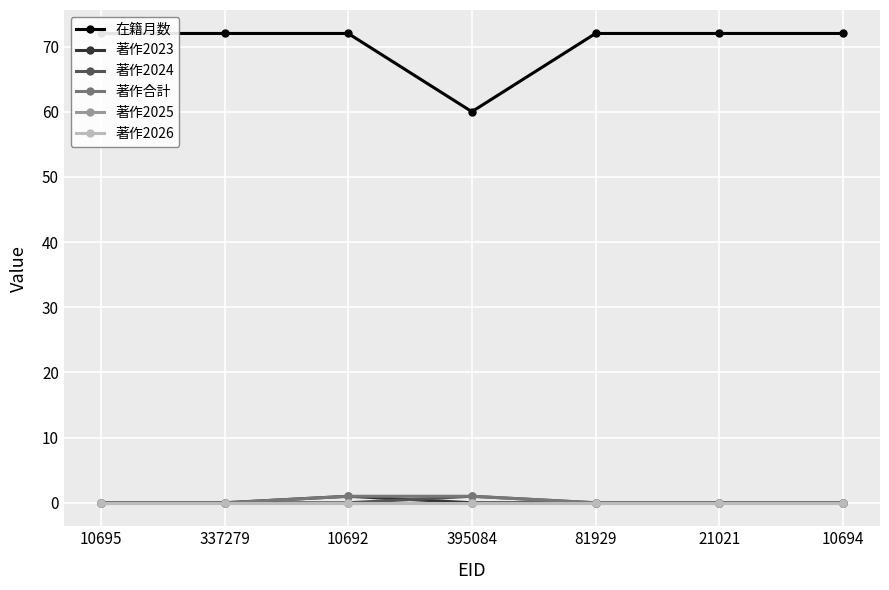

What is the total value across all series at 21021?

72